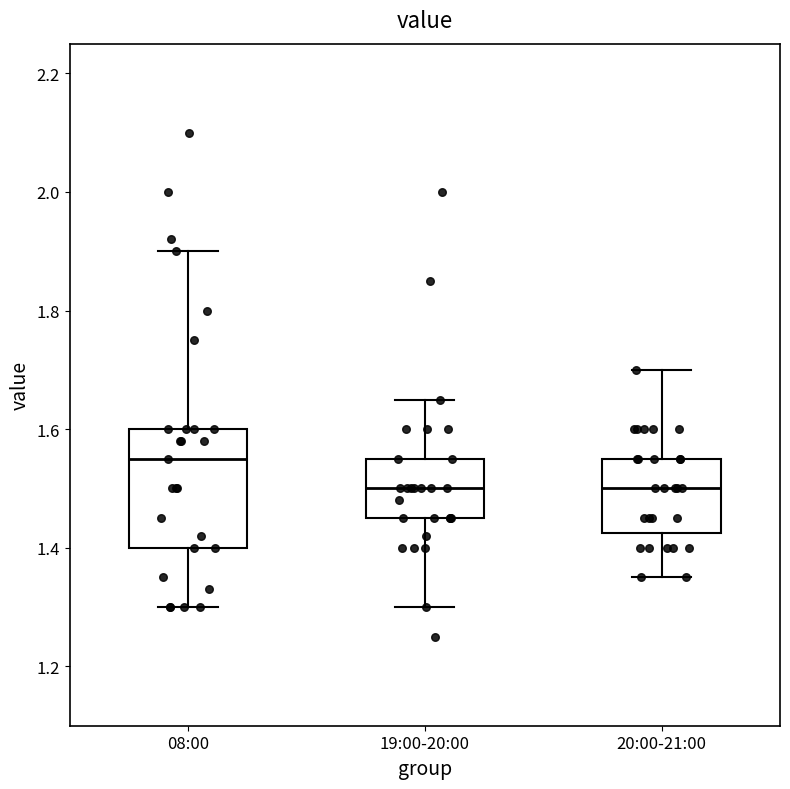

Where does the upper whisker of the box for 08:00 end on the y-axis? The values are not printed on the chart, so give them approximately, as read against the axis.

1.90